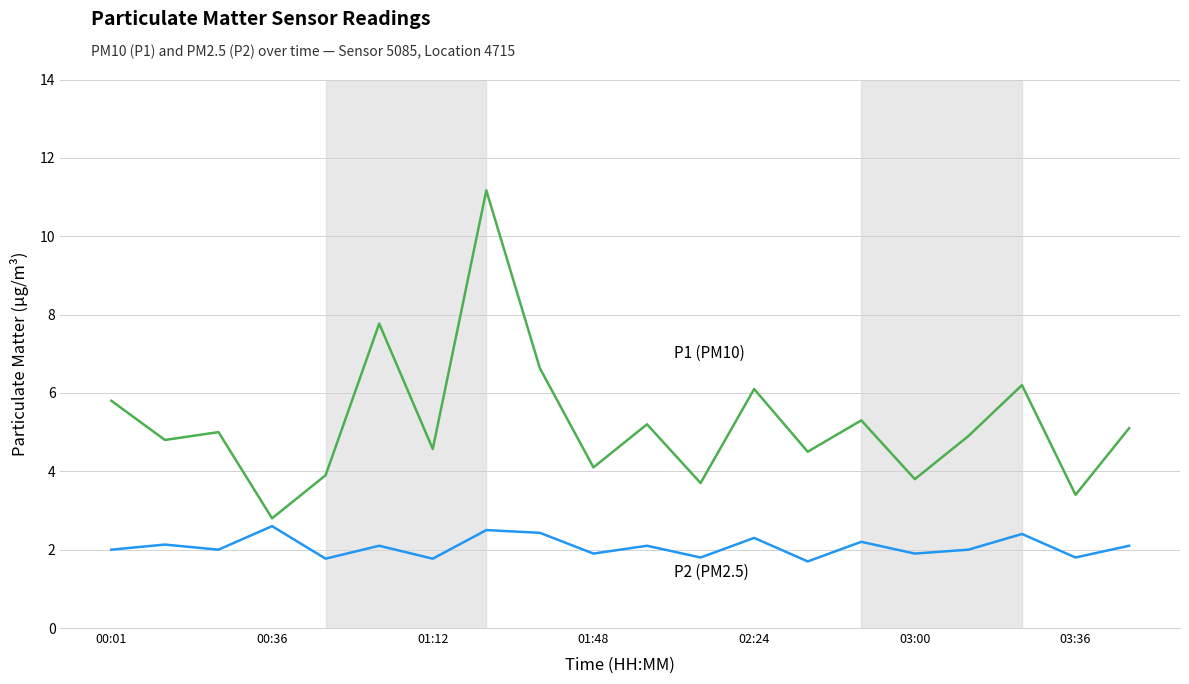

What is the smallest value displayed?

1.7